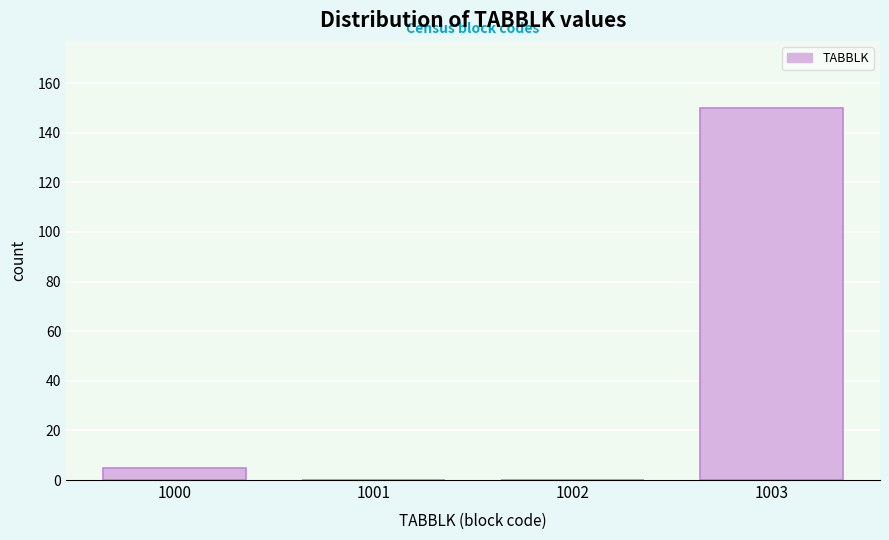

Reading left to right, what are all the values shown in this chart?

1000=5	1001=0	1002=0	1003=150